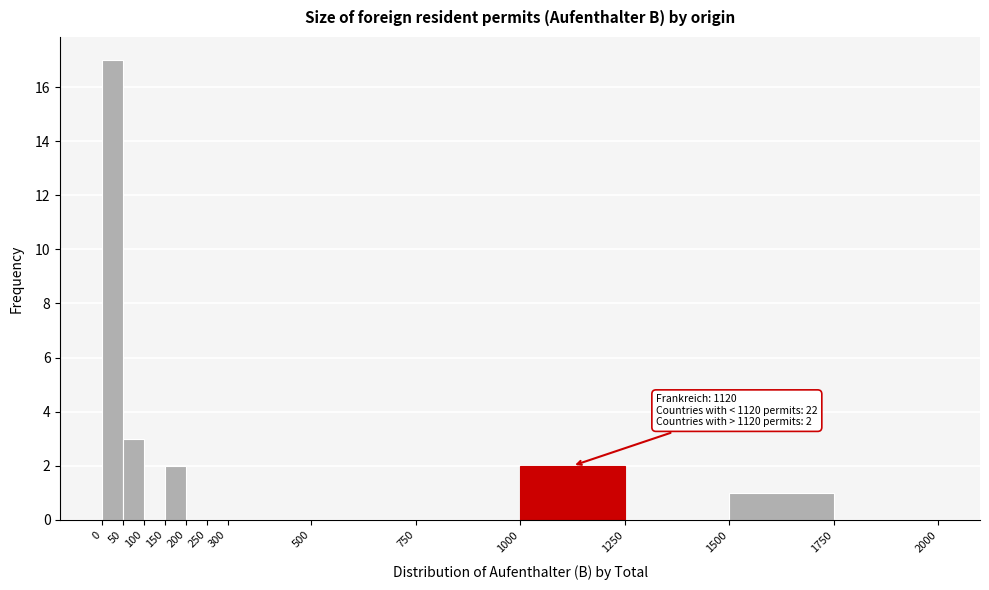

Over which range of the x-axis is the bar tallest?

0 to 50